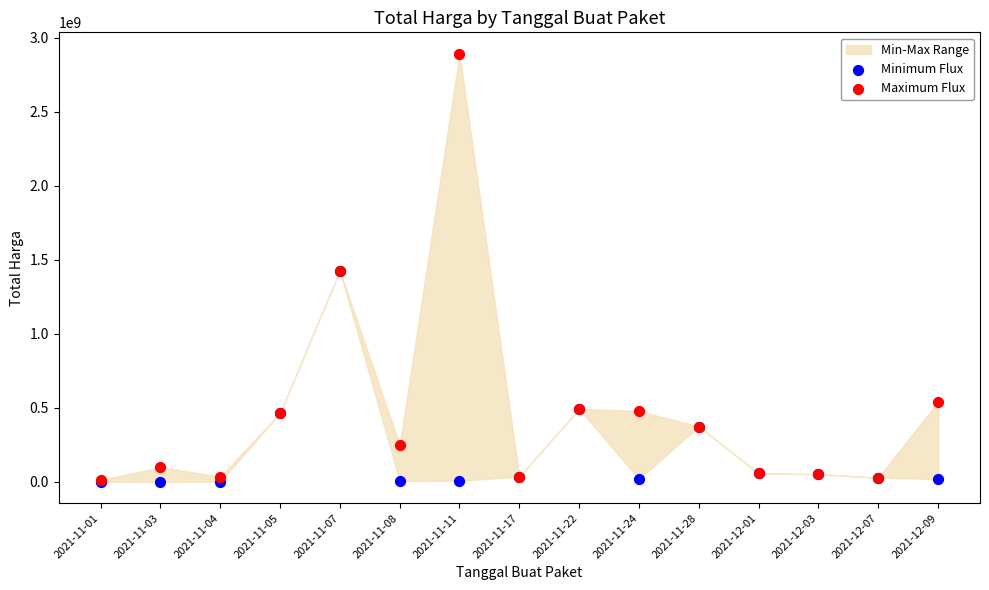

In the Minimum Flux series, what Y value is closest to 712972950?

493000000